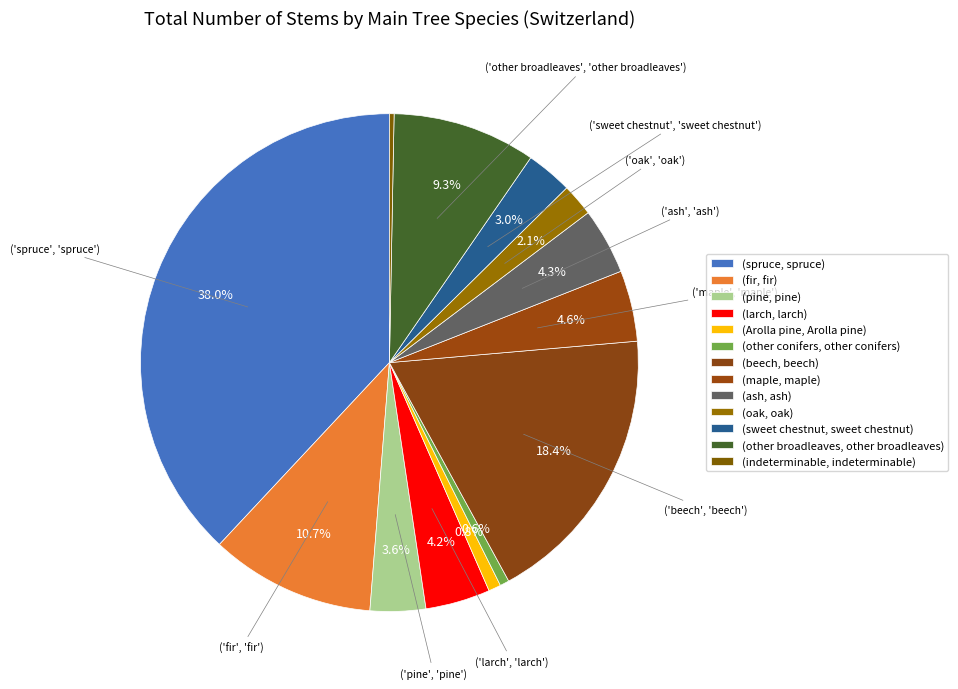

To the nearest percent, what is the average slice percentage?

8%